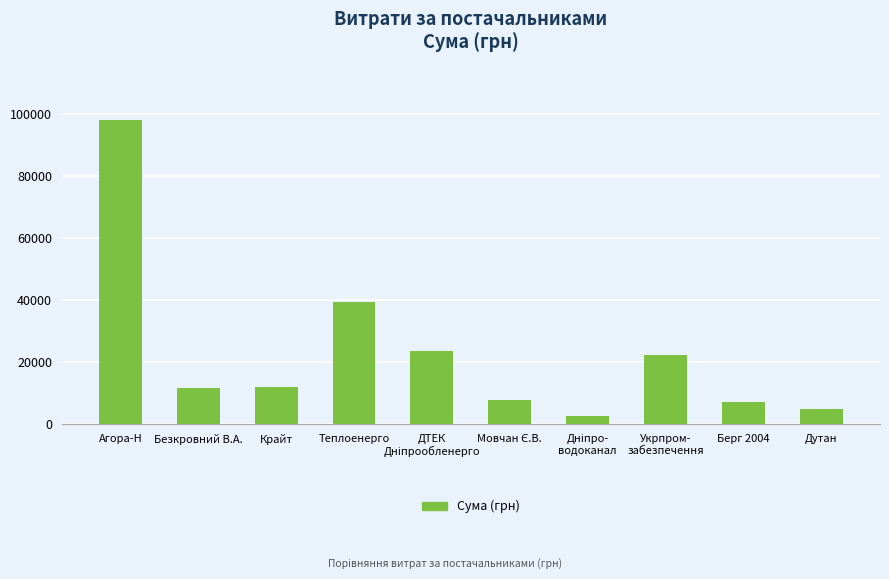

At which category does the chart reach its peak across all series?

Агора-Н